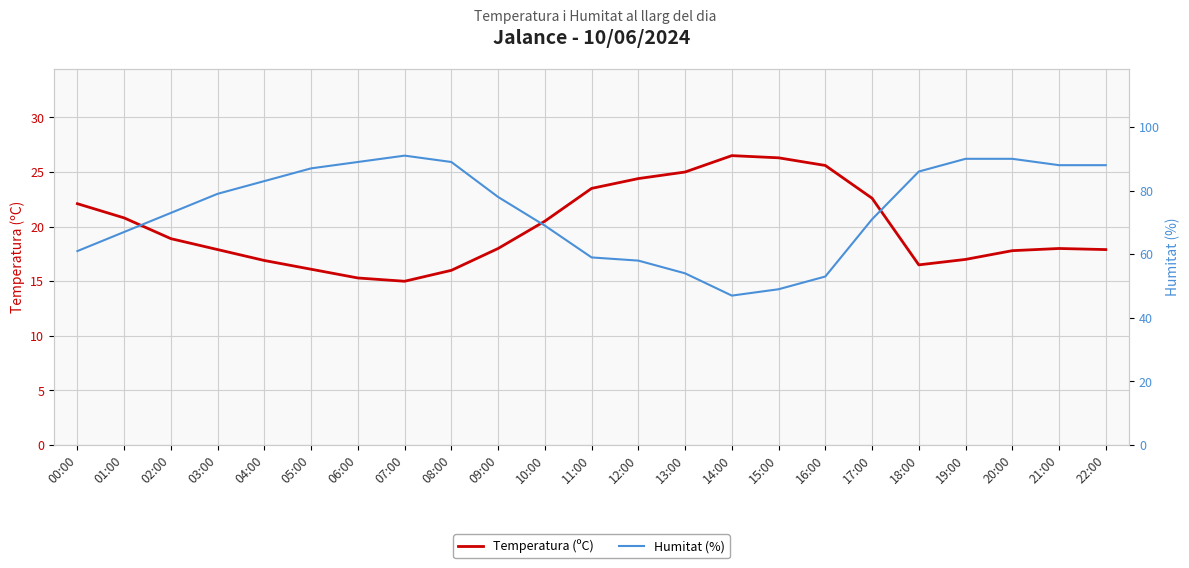

List the labels in order of Temperatura (ºC) value, smallest first.

07:00, 06:00, 08:00, 05:00, 18:00, 04:00, 19:00, 20:00, 03:00, 22:00, 09:00, 21:00, 02:00, 10:00, 01:00, 00:00, 17:00, 11:00, 12:00, 13:00, 16:00, 15:00, 14:00